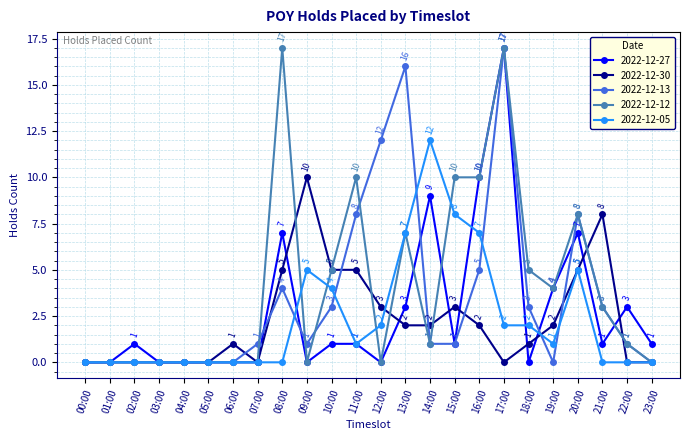

Where is the first local maximum for 2022-12-12?

08:00